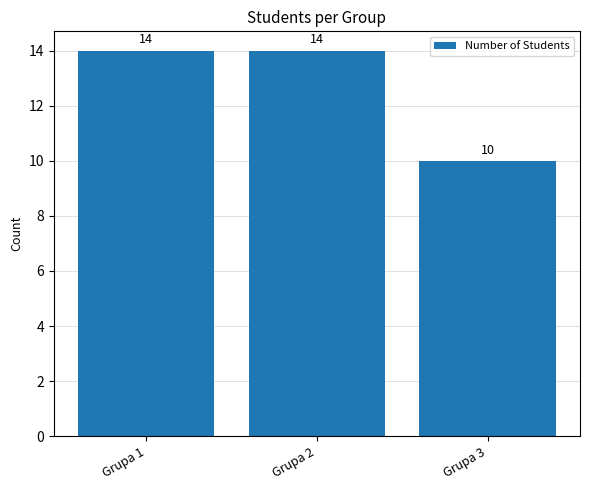

Reading left to right, what are all the values shown in this chart?

14	14	10